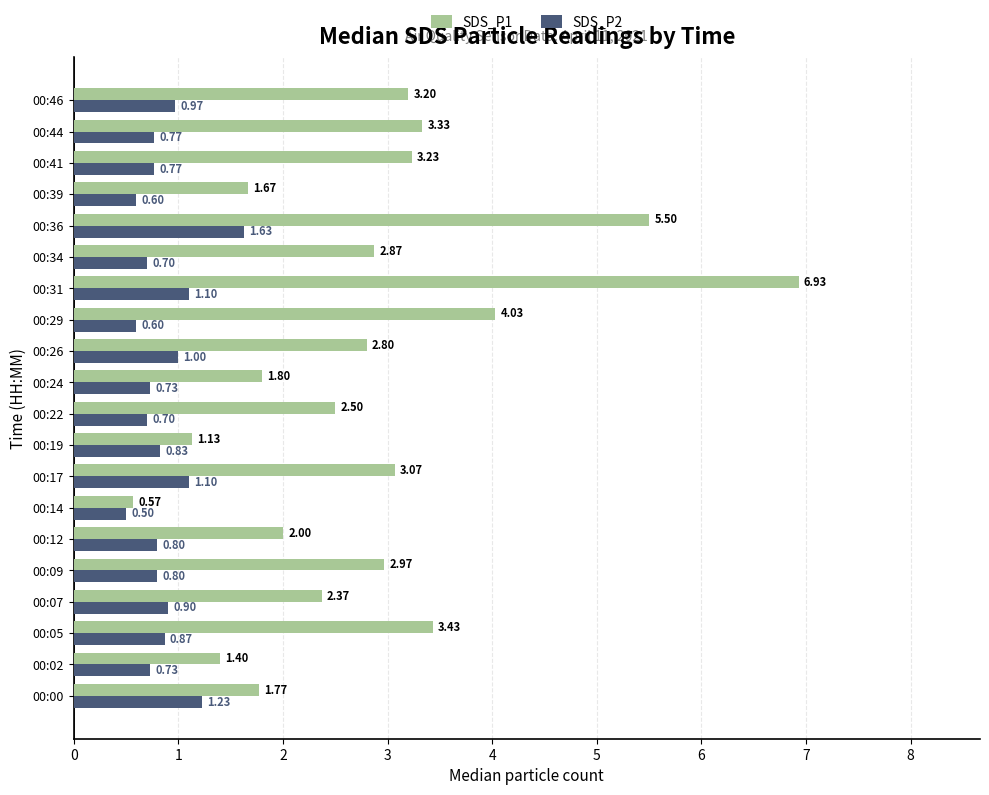

Which series has the largest total across all categories?

SDS_P1